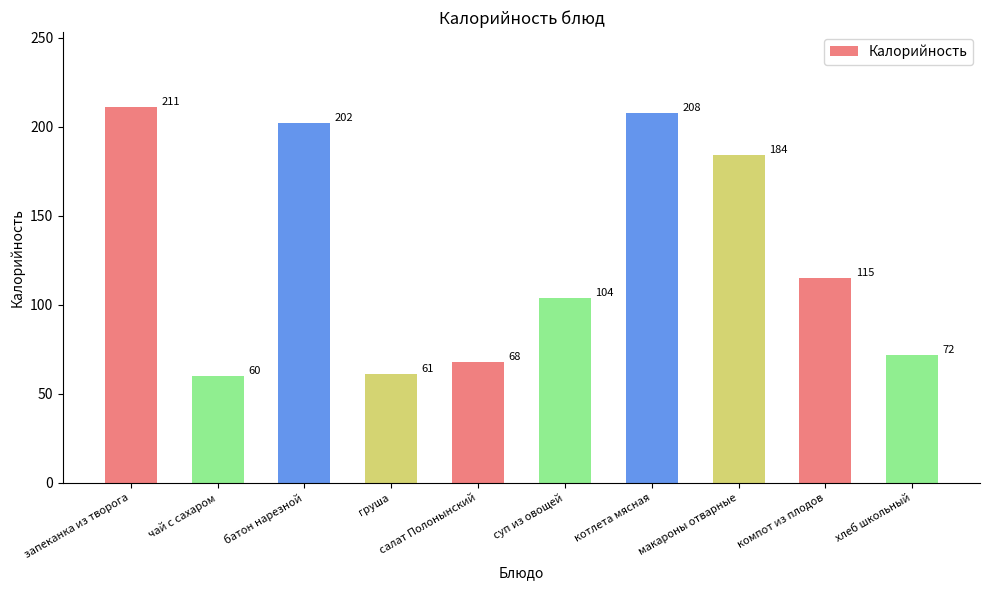

What is the change in value from салат Полонынский to хлеб школьный?

+4